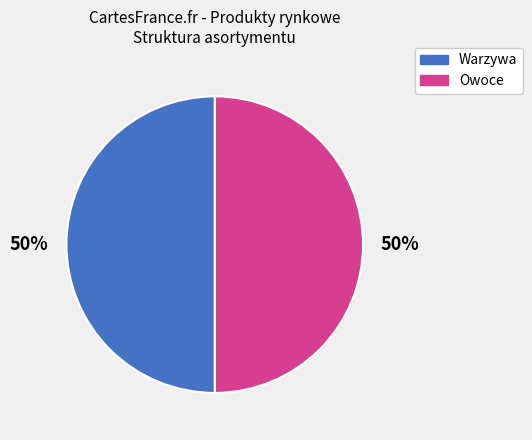

To the nearest percent, what is the average slice percentage?

50%